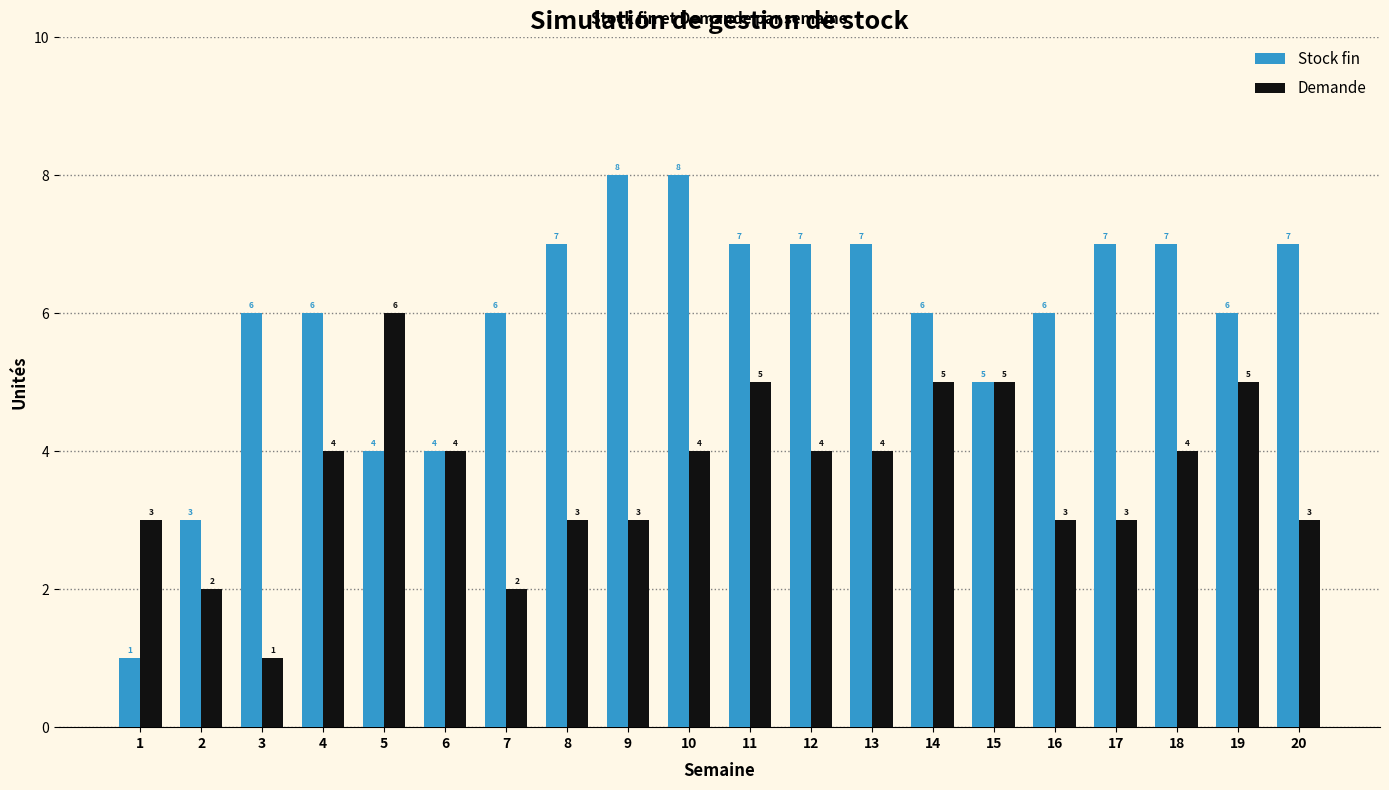

True or false: Demande has a value of 6 at 4.

False